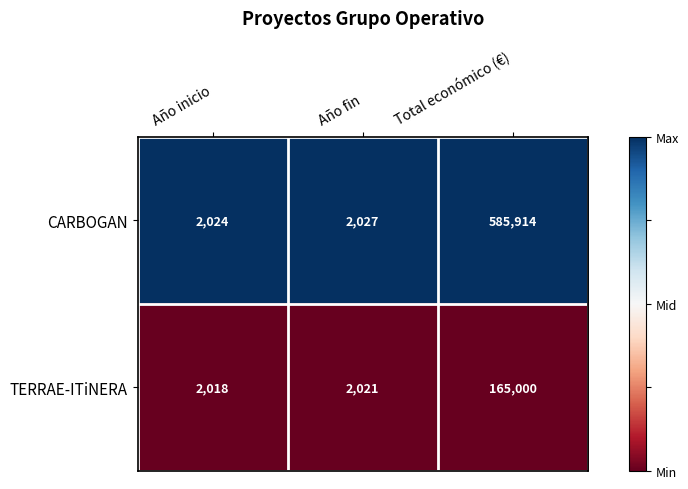

The value of TERRAE-ITiNERA at Año inicio is 2712. True or false?

False